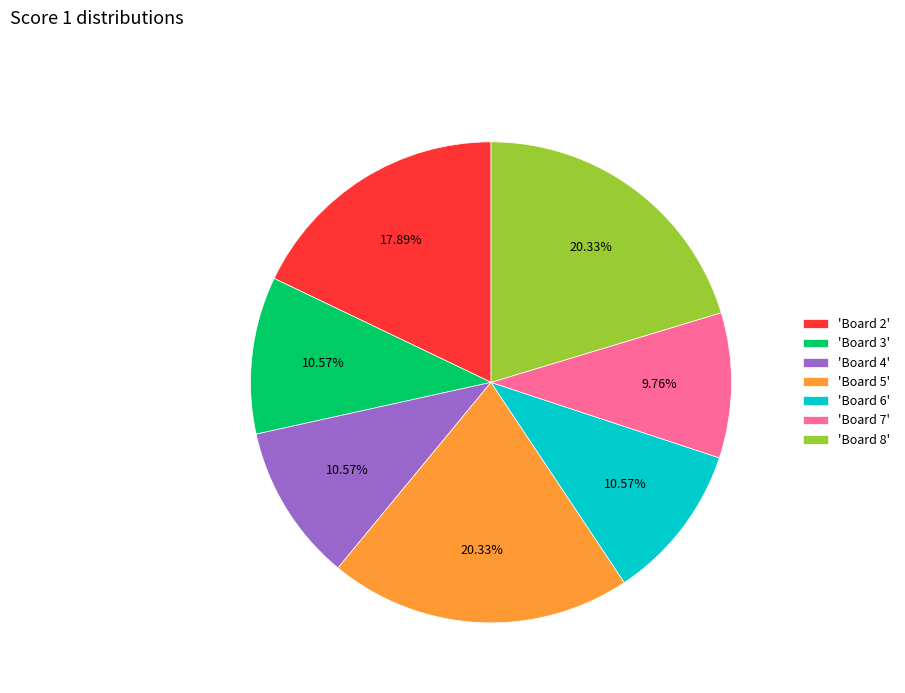

Is there a majority slice in this chart?

No